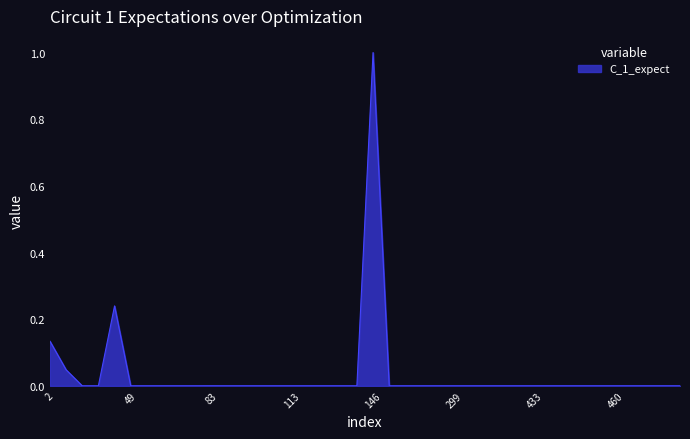

What is the greatest value displayed?

1.0